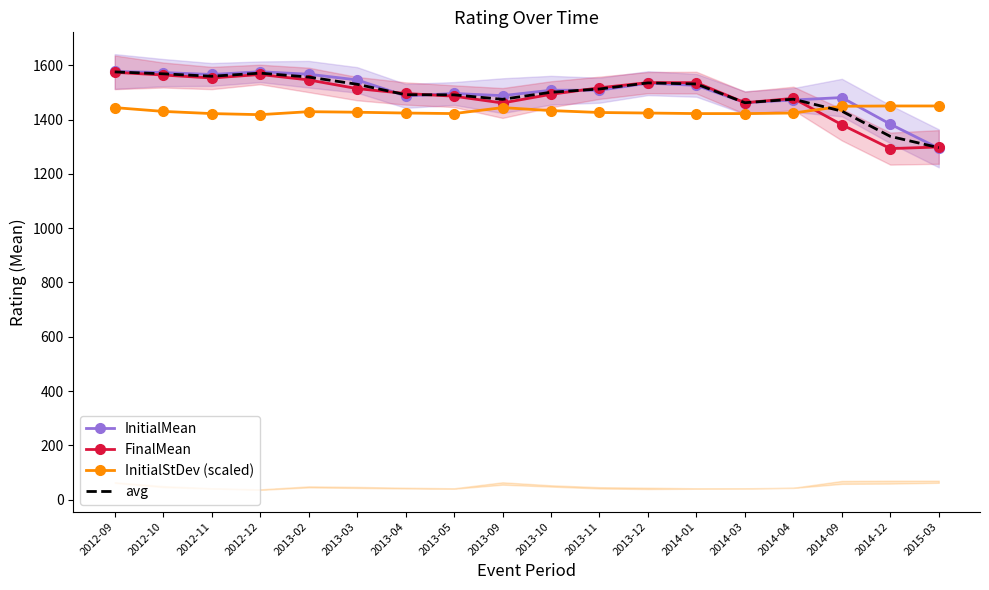

Reading right to left, what are all the values shown in this chart?

InitialMean: 1294.0	1383.0	1481.0	1472.0	1462.0	1526.0	1534.0	1508.0	1508.0	1488.0	1496.0	1487.0	1546.0	1567.0	1576.0	1566.0	1573.0	1577.0
FinalMean: 1299.0	1293.0	1381.0	1478.0	1462.0	1536.0	1536.0	1517.0	1493.0	1461.0	1486.0	1496.0	1514.0	1546.0	1566.0	1553.0	1564.0	1574.0
InitialStDev (scaled): 1450.0	1450.0	1449.0	1424.0	1422.0	1422.0	1424.0	1426.0	1433.0	1444.0	1422.0	1424.0	1427.0	1429.0	1418.0	1422.0	1430.0	1444.0
avg: 1296.5	1338.0	1431.0	1475.0	1462.0	1531.0	1535.0	1512.5	1500.5	1474.5	1491.0	1491.5	1530.0	1556.5	1571.0	1559.5	1568.5	1575.5